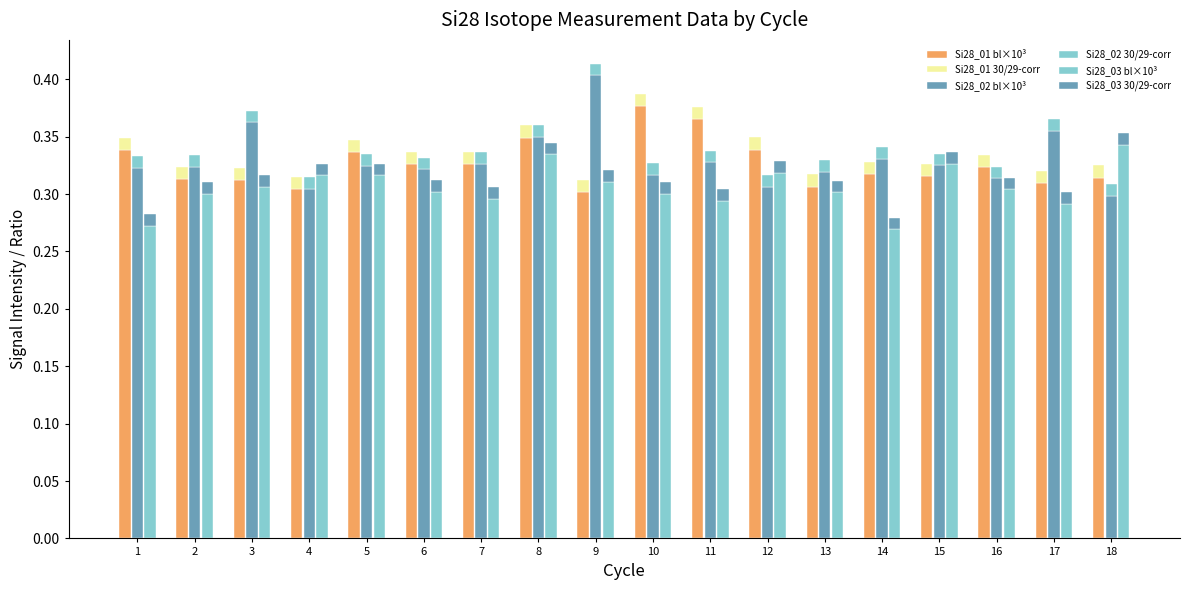

Reading left to right, what are all the values shown in this chart?

Si28_01 bl×10³: 0.3	0.3	0.3	0.3	0.3	0.3	0.3	0.3	0.3	0.4	0.4	0.3	0.3	0.3	0.3	0.3	0.3	0.3
Si28_01 30/29-corr: 0.0	0.0	0.0	0.0	0.0	0.0	0.0	0.0	0.0	0.0	0.0	0.0	0.0	0.0	0.0	0.0	0.0	0.0
Si28_02 bl×10³: 0.3	0.3	0.4	0.3	0.3	0.3	0.3	0.4	0.4	0.3	0.3	0.3	0.3	0.3	0.3	0.3	0.4	0.3
Si28_02 30/29-corr: 0.0	0.0	0.0	0.0	0.0	0.0	0.0	0.0	0.0	0.0	0.0	0.0	0.0	0.0	0.0	0.0	0.0	0.0
Si28_03 bl×10³: 0.3	0.3	0.3	0.3	0.3	0.3	0.3	0.3	0.3	0.3	0.3	0.3	0.3	0.3	0.3	0.3	0.3	0.3
Si28_03 30/29-corr: 0.0	0.0	0.0	0.0	0.0	0.0	0.0	0.0	0.0	0.0	0.0	0.0	0.0	0.0	0.0	0.0	0.0	0.0